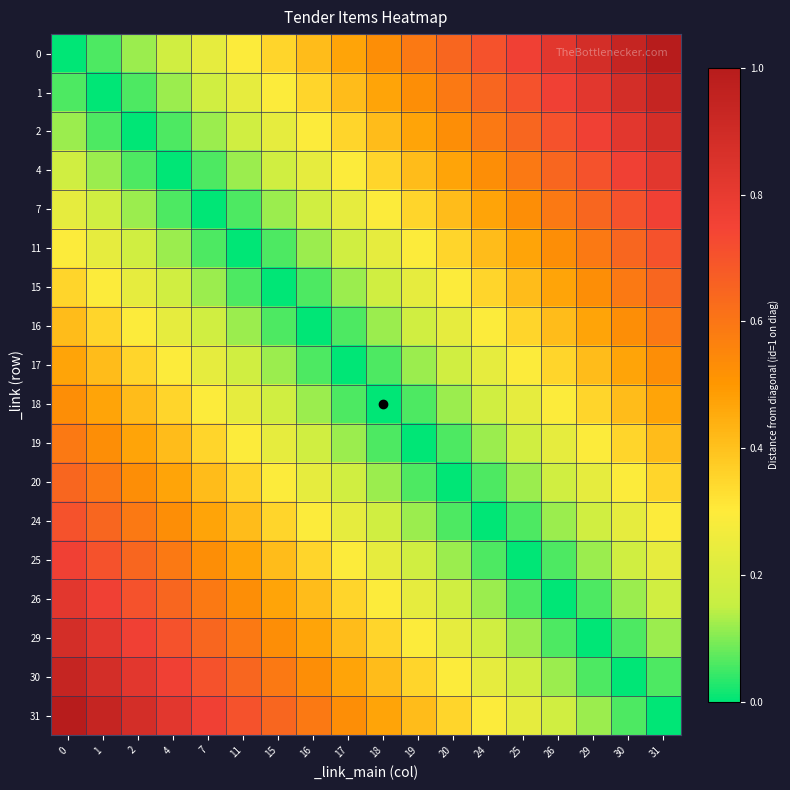

Reading right to left, what are all the values shown in this chart?

0: 31=1.0	30=0.9	29=0.9	26=0.8	25=0.8	24=0.7	20=0.6	19=0.6	18=0.5	17=0.5	16=0.4	15=0.4	11=0.3	7=0.2	4=0.2	2=0.1	1=0.1	0=0.0
1: 31=0.9	30=0.9	29=0.8	26=0.8	25=0.7	24=0.6	20=0.6	19=0.5	18=0.5	17=0.4	16=0.4	15=0.3	11=0.2	7=0.2	4=0.1	2=0.1	1=0.0	0=0.1
2: 31=0.9	30=0.8	29=0.8	26=0.7	25=0.6	24=0.6	20=0.5	19=0.5	18=0.4	17=0.4	16=0.3	15=0.2	11=0.2	7=0.1	4=0.1	2=0.0	1=0.1	0=0.1
4: 31=0.8	30=0.8	29=0.7	26=0.6	25=0.6	24=0.5	20=0.5	19=0.4	18=0.4	17=0.3	16=0.2	15=0.2	11=0.1	7=0.1	4=0.0	2=0.1	1=0.1	0=0.2
7: 31=0.8	30=0.7	29=0.6	26=0.6	25=0.5	24=0.5	20=0.4	19=0.4	18=0.3	17=0.2	16=0.2	15=0.1	11=0.1	7=0.0	4=0.1	2=0.1	1=0.2	0=0.2
11: 31=0.7	30=0.6	29=0.6	26=0.5	25=0.5	24=0.4	20=0.4	19=0.3	18=0.2	17=0.2	16=0.1	15=0.1	11=0.0	7=0.1	4=0.1	2=0.2	1=0.2	0=0.3
15: 31=0.6	30=0.6	29=0.5	26=0.5	25=0.4	24=0.4	20=0.3	19=0.2	18=0.2	17=0.1	16=0.1	15=0.0	11=0.1	7=0.1	4=0.2	2=0.2	1=0.3	0=0.4
16: 31=0.6	30=0.5	29=0.5	26=0.4	25=0.4	24=0.3	20=0.2	19=0.2	18=0.1	17=0.1	16=0.0	15=0.1	11=0.1	7=0.2	4=0.2	2=0.3	1=0.4	0=0.4
17: 31=0.5	30=0.5	29=0.4	26=0.4	25=0.3	24=0.2	20=0.2	19=0.1	18=0.1	17=0.0	16=0.1	15=0.1	11=0.2	7=0.2	4=0.3	2=0.4	1=0.4	0=0.5
18: 31=0.5	30=0.4	29=0.4	26=0.3	25=0.2	24=0.2	20=0.1	19=0.1	18=0.0	17=0.1	16=0.1	15=0.2	11=0.2	7=0.3	4=0.4	2=0.4	1=0.5	0=0.5
19: 31=0.4	30=0.4	29=0.3	26=0.2	25=0.2	24=0.1	20=0.1	19=0.0	18=0.1	17=0.1	16=0.2	15=0.2	11=0.3	7=0.4	4=0.4	2=0.5	1=0.5	0=0.6
20: 31=0.4	30=0.3	29=0.2	26=0.2	25=0.1	24=0.1	20=0.0	19=0.1	18=0.1	17=0.2	16=0.2	15=0.3	11=0.4	7=0.4	4=0.5	2=0.5	1=0.6	0=0.6
24: 31=0.3	30=0.2	29=0.2	26=0.1	25=0.1	24=0.0	20=0.1	19=0.1	18=0.2	17=0.2	16=0.3	15=0.4	11=0.4	7=0.5	4=0.5	2=0.6	1=0.6	0=0.7
25: 31=0.2	30=0.2	29=0.1	26=0.1	25=0.0	24=0.1	20=0.1	19=0.2	18=0.2	17=0.3	16=0.4	15=0.4	11=0.5	7=0.5	4=0.6	2=0.6	1=0.7	0=0.8
26: 31=0.2	30=0.1	29=0.1	26=0.0	25=0.1	24=0.1	20=0.2	19=0.2	18=0.3	17=0.4	16=0.4	15=0.5	11=0.5	7=0.6	4=0.6	2=0.7	1=0.8	0=0.8
29: 31=0.1	30=0.1	29=0.0	26=0.1	25=0.1	24=0.2	20=0.2	19=0.3	18=0.4	17=0.4	16=0.5	15=0.5	11=0.6	7=0.6	4=0.7	2=0.8	1=0.8	0=0.9
30: 31=0.1	30=0.0	29=0.1	26=0.1	25=0.2	24=0.2	20=0.3	19=0.4	18=0.4	17=0.5	16=0.5	15=0.6	11=0.6	7=0.7	4=0.8	2=0.8	1=0.9	0=0.9
31: 31=0.0	30=0.1	29=0.1	26=0.2	25=0.2	24=0.3	20=0.4	19=0.4	18=0.5	17=0.5	16=0.6	15=0.6	11=0.7	7=0.8	4=0.8	2=0.9	1=0.9	0=1.0